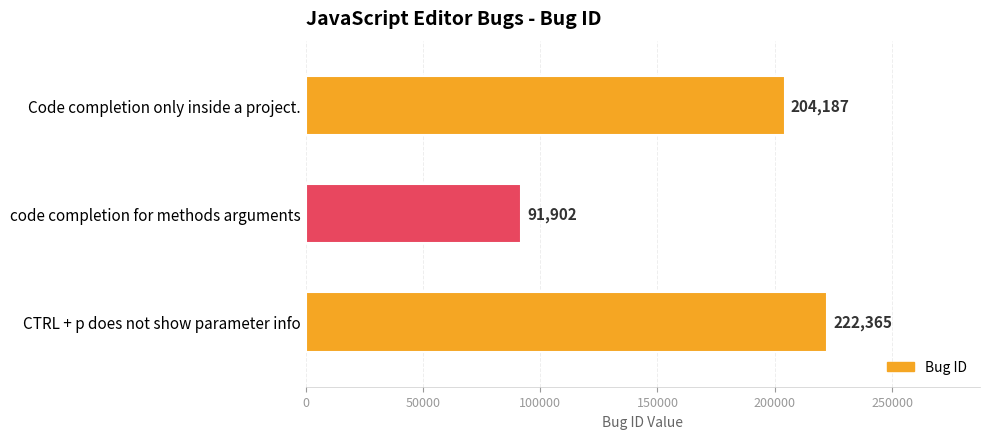

Which category has the highest value across all series?

CTRL + p does not show parameter info